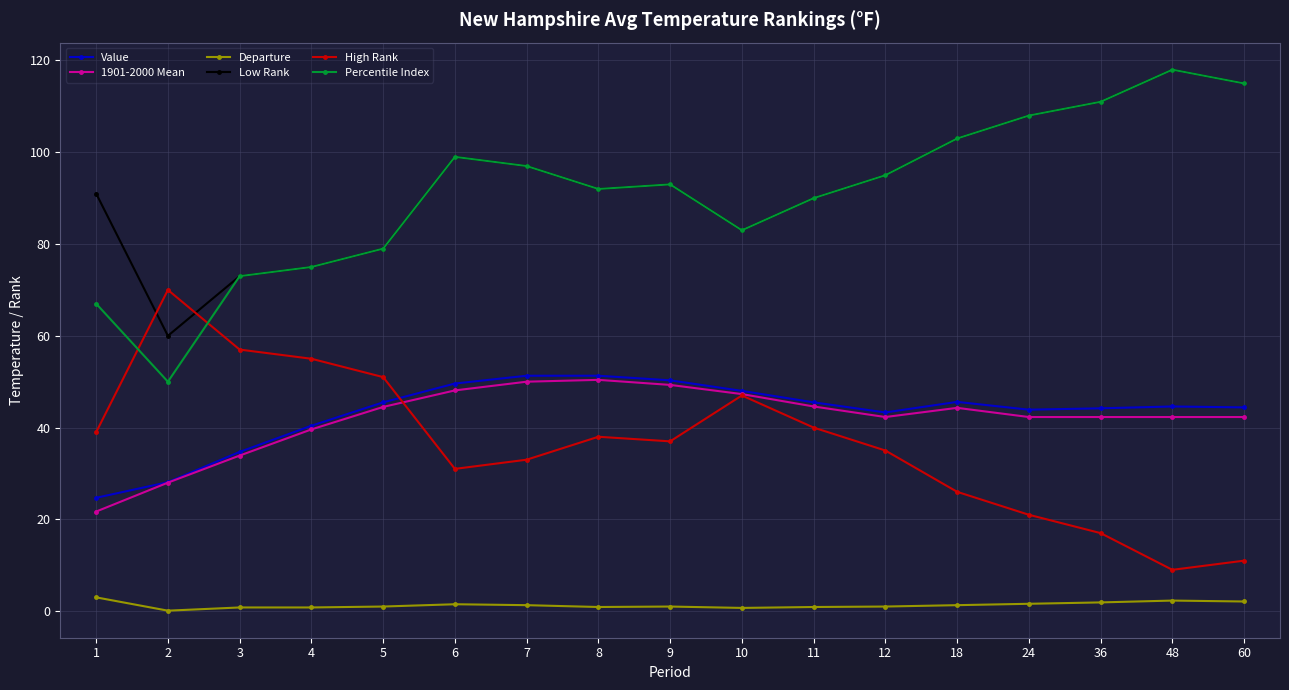

Which label corresponds to the largest value in the chart?

48